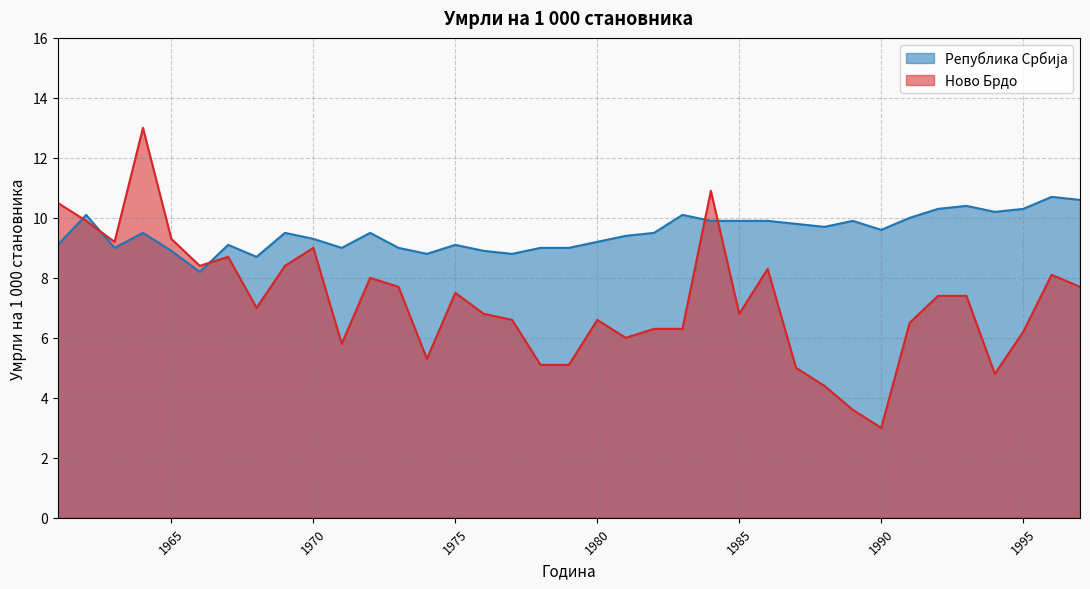

Which series has the largest total across all categories?

Република Србија